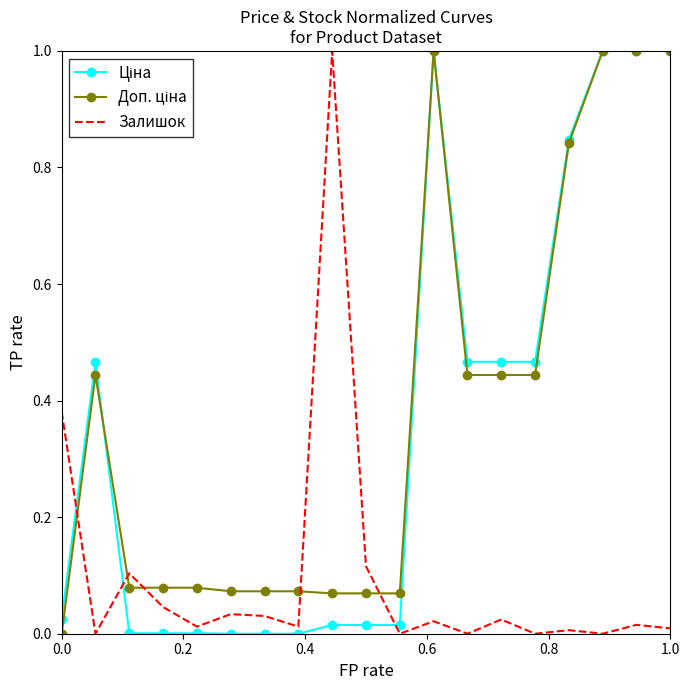

What is the highest value of the Залишок series?

1.0